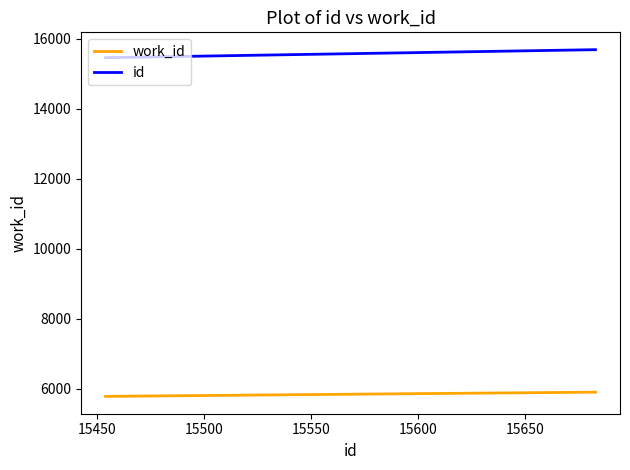

Rank the series by their average value, from lowest to highest.

work_id, id